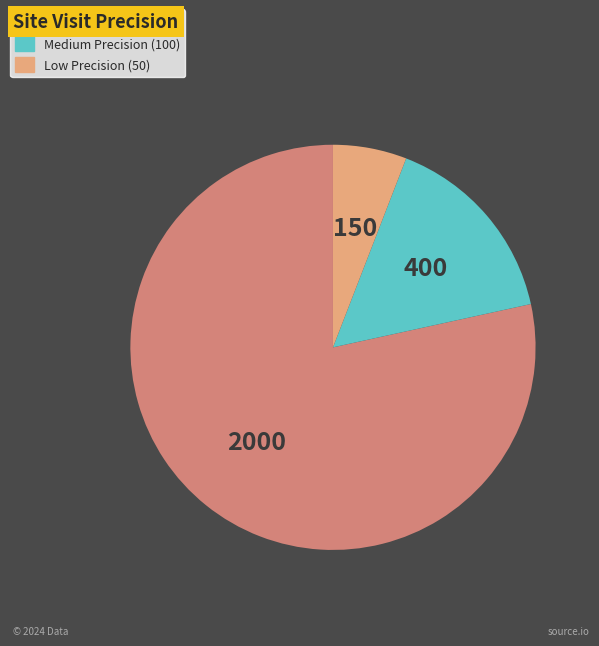

Does any single category account for the majority?

Yes